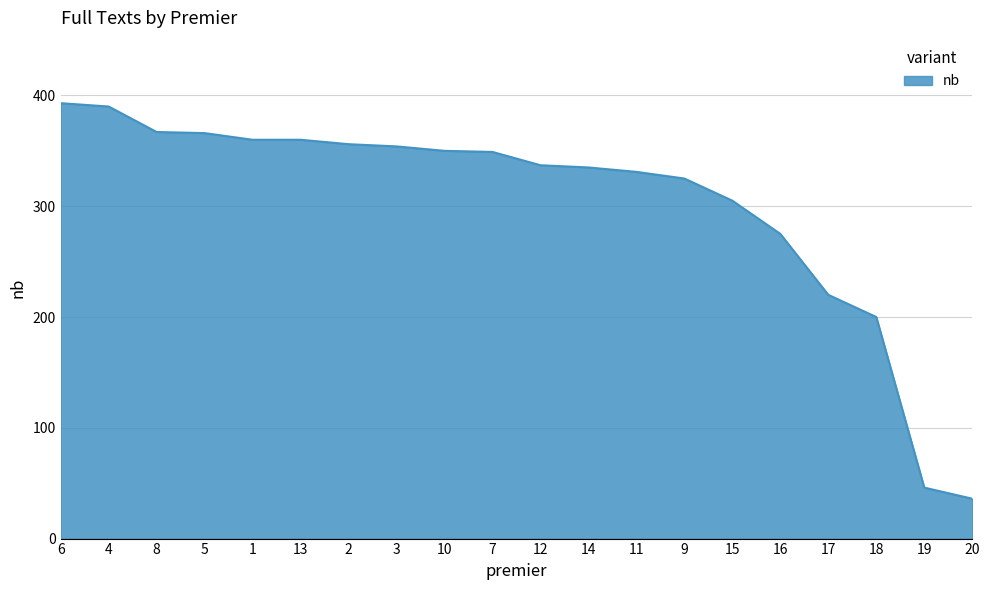

What is the difference between the maximum and minimum values?

357